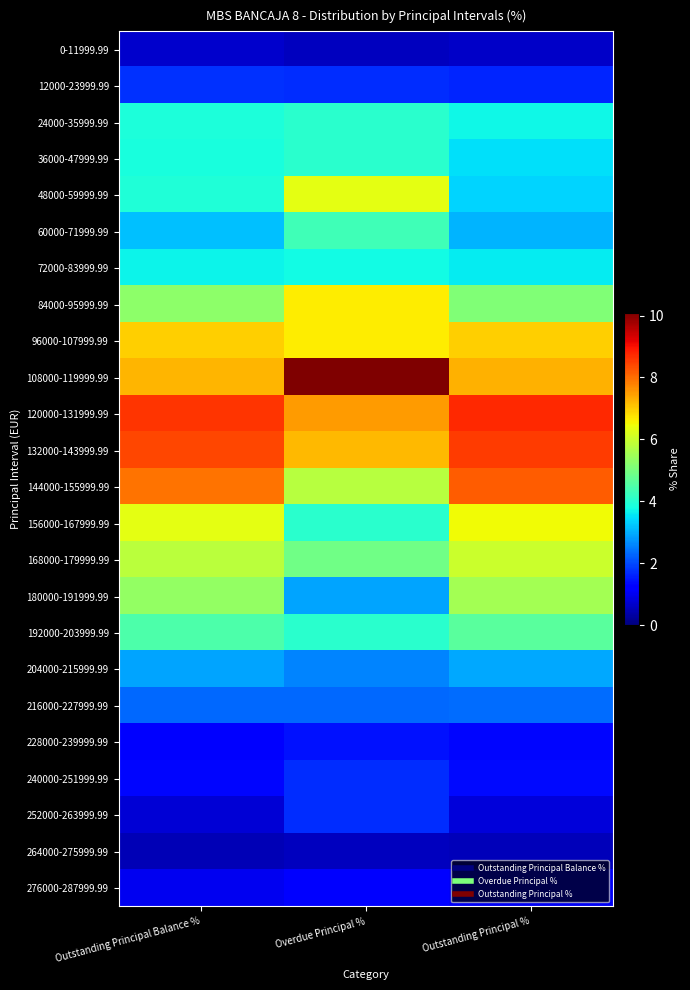

At which category is the sum across all series the highest?

Outstanding Principal Balance %